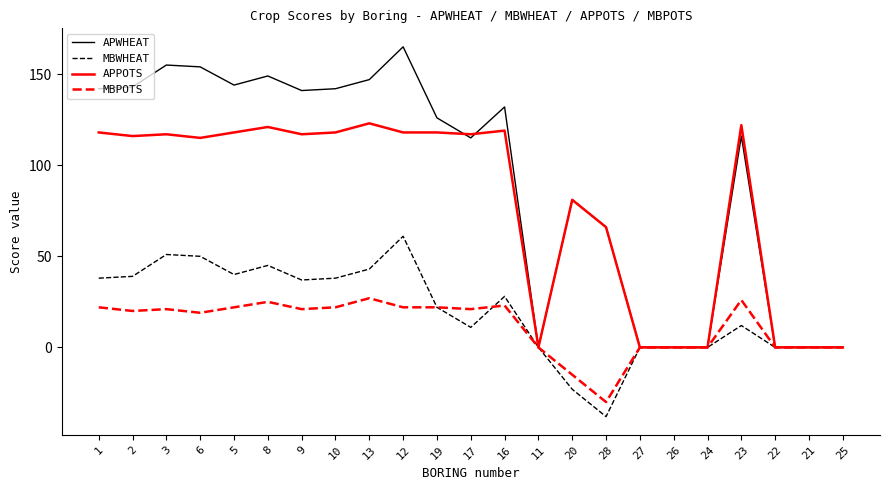

Which series has the widest spread of values?

APWHEAT